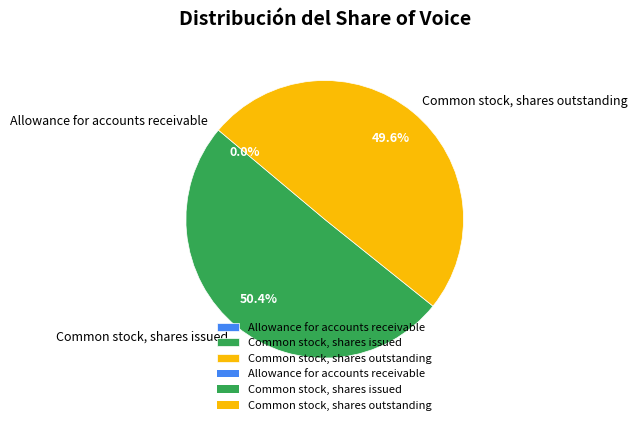

What is the largest slice in the pie chart?

Common stock, shares issued